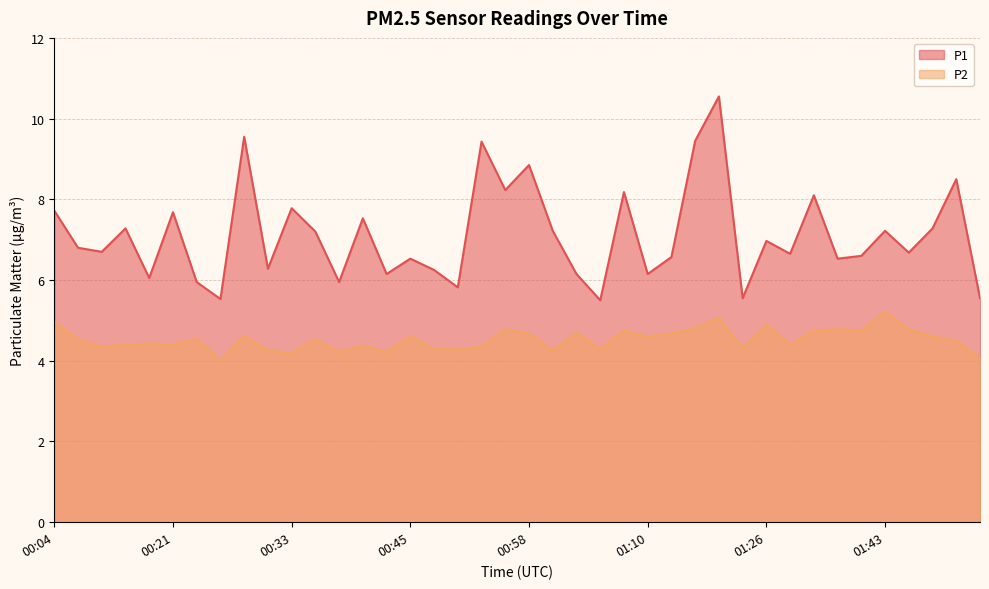

At how many categories does at least one series exceed 10?

1